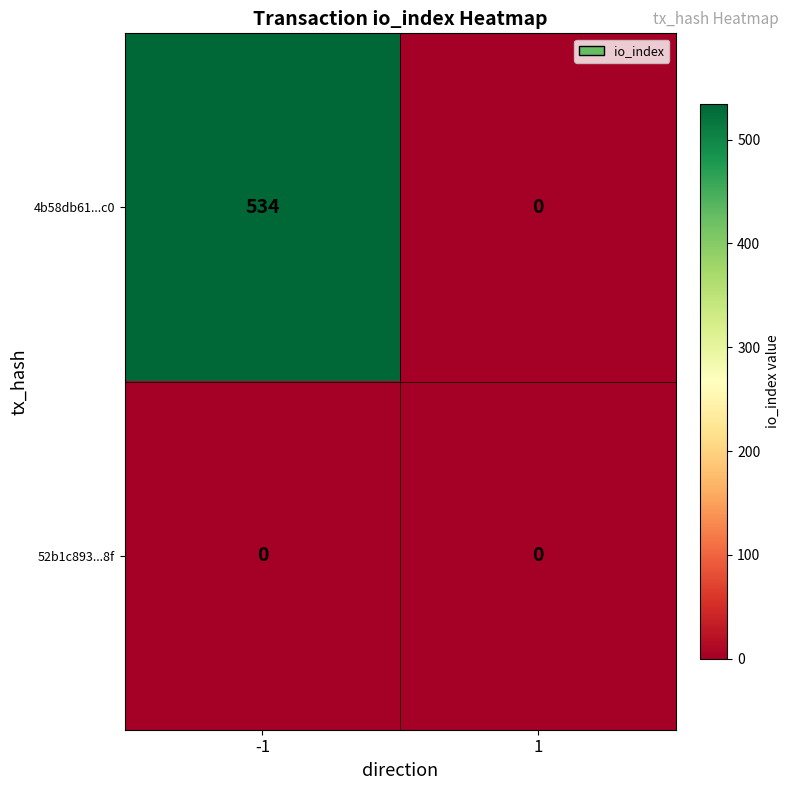

Reading right to left, extract all data points from this chart.

4b58db61...c0: 1=0	-1=534
52b1c893...8f: 1=0	-1=0